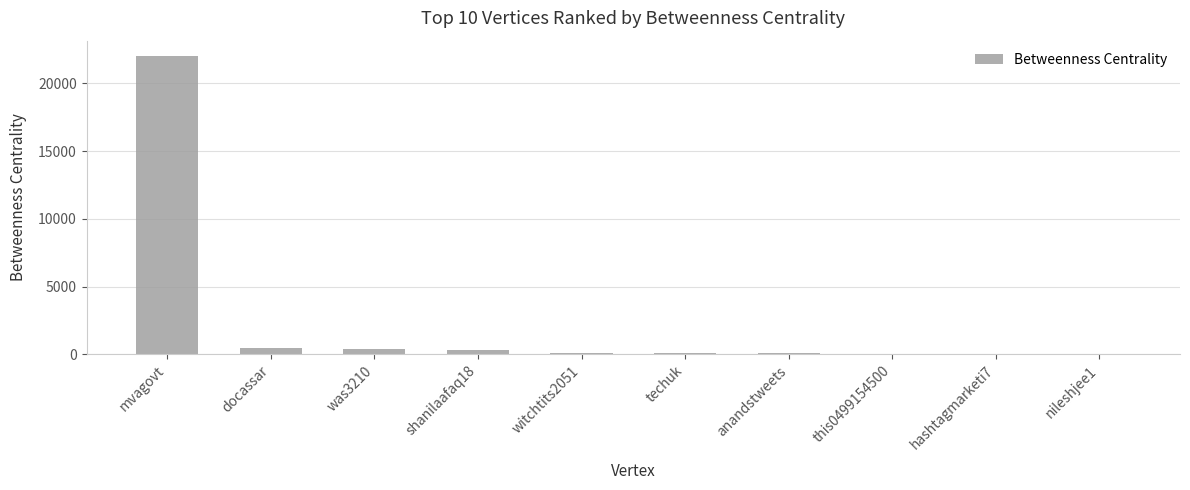

Between shanilaafaq18 and mvagovt, which is larger?

mvagovt